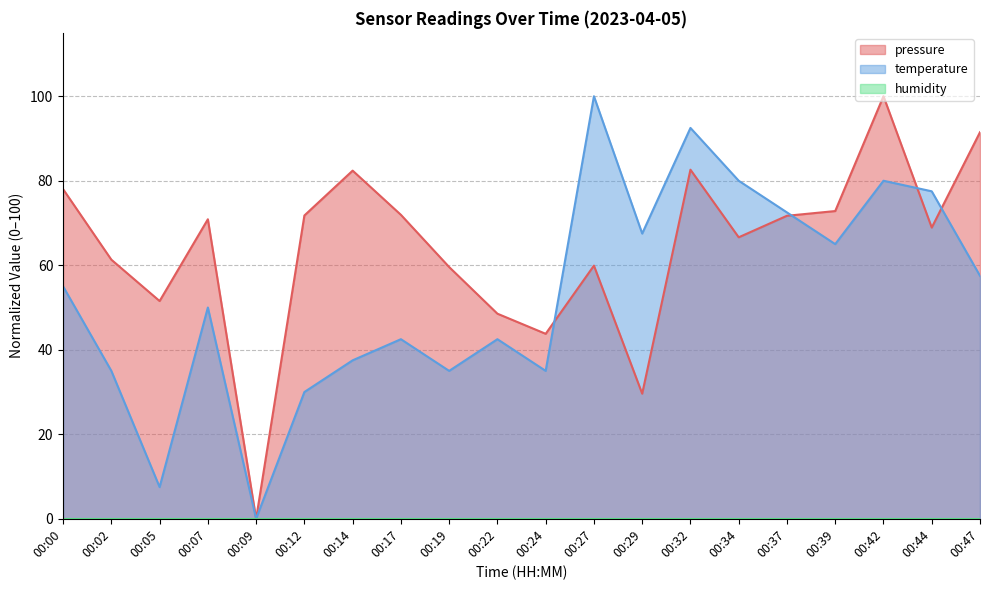

Does the chart display data point markers on the line(s)?

No